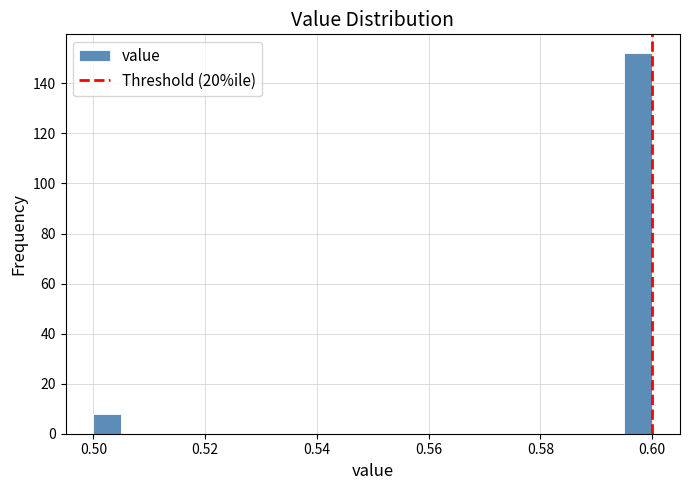

Read against the x-axis, roughly where is the centre of the tallest bar?

0.598